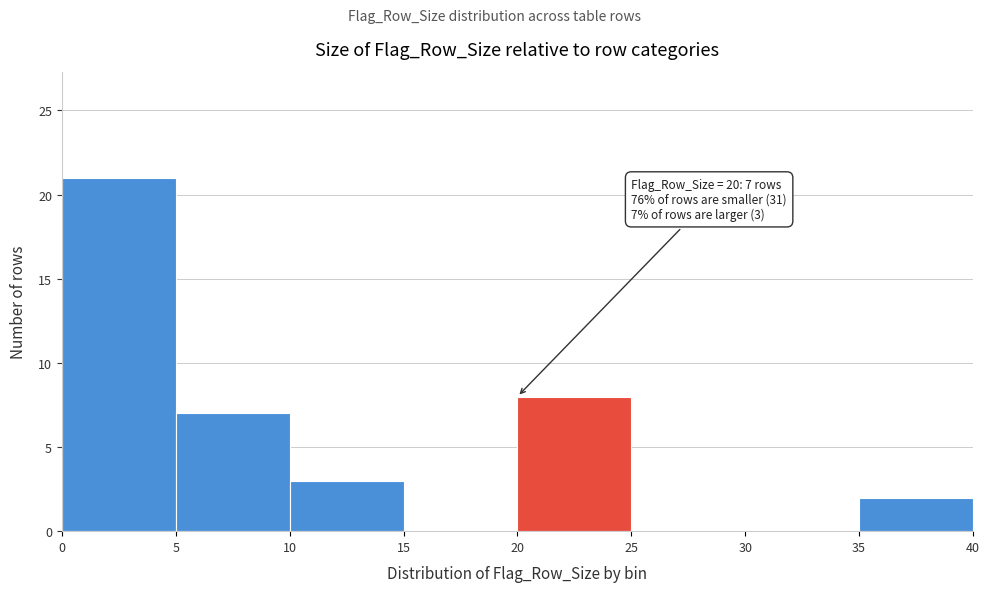

Which range on the x-axis has the tallest bar?

0 to 5